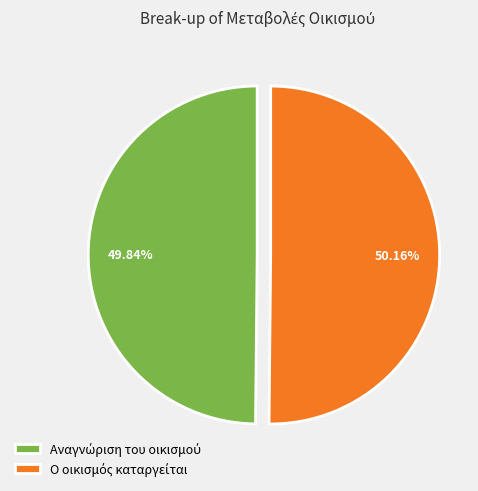

How many segments does this pie chart have?

2